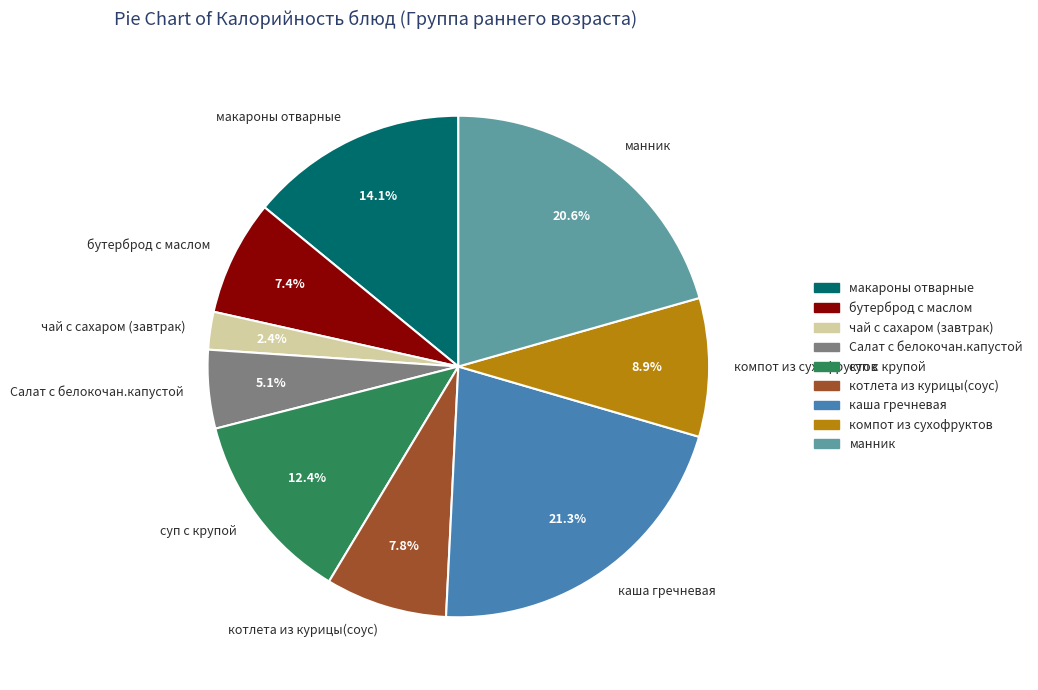

Do суп с крупой and манник together represent more than half of the pie?

No